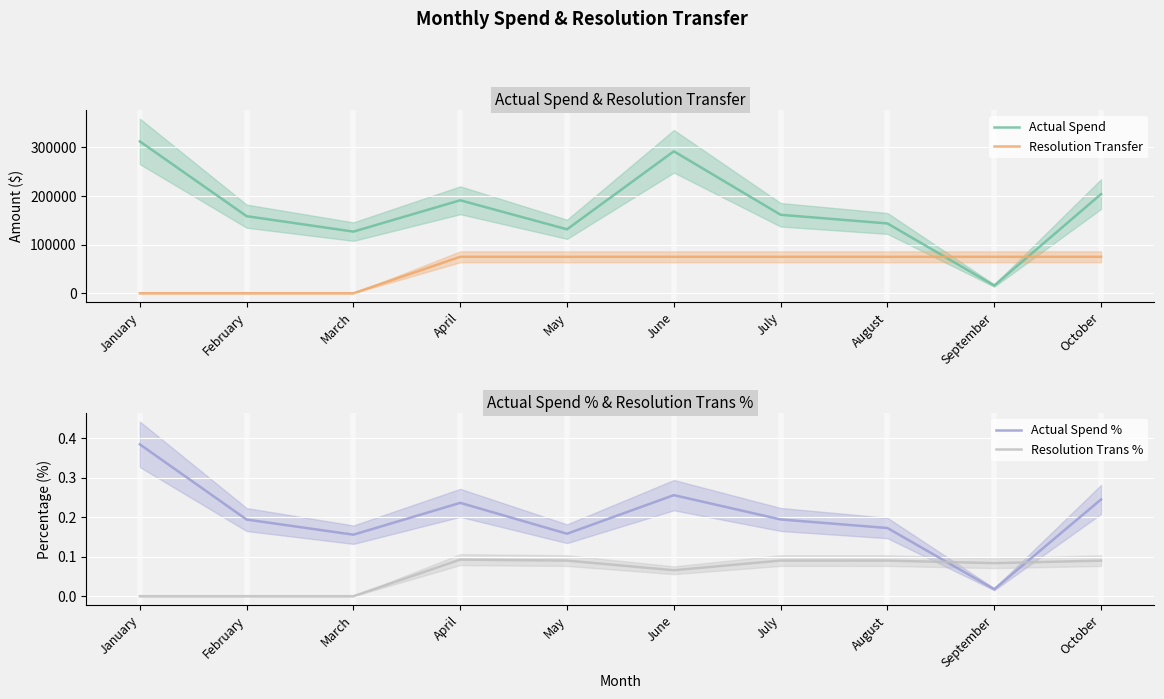

What is the greatest value displayed?

312524.0